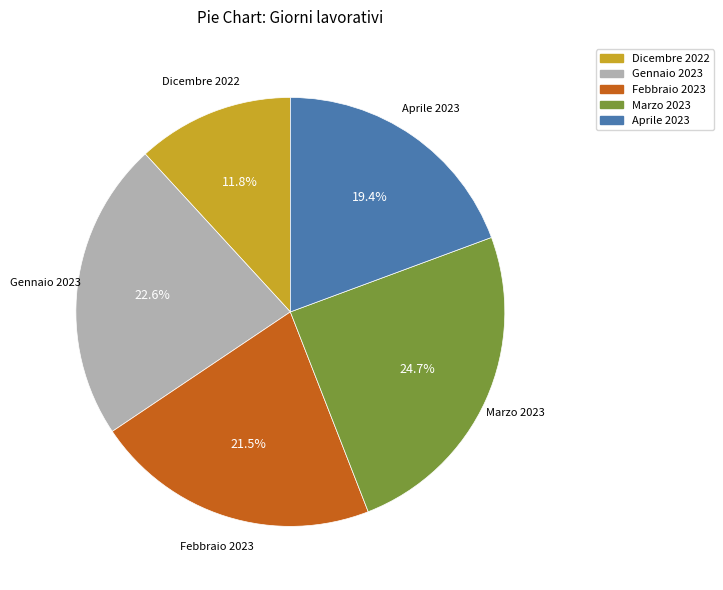

Count the number of slices in the pie.

5